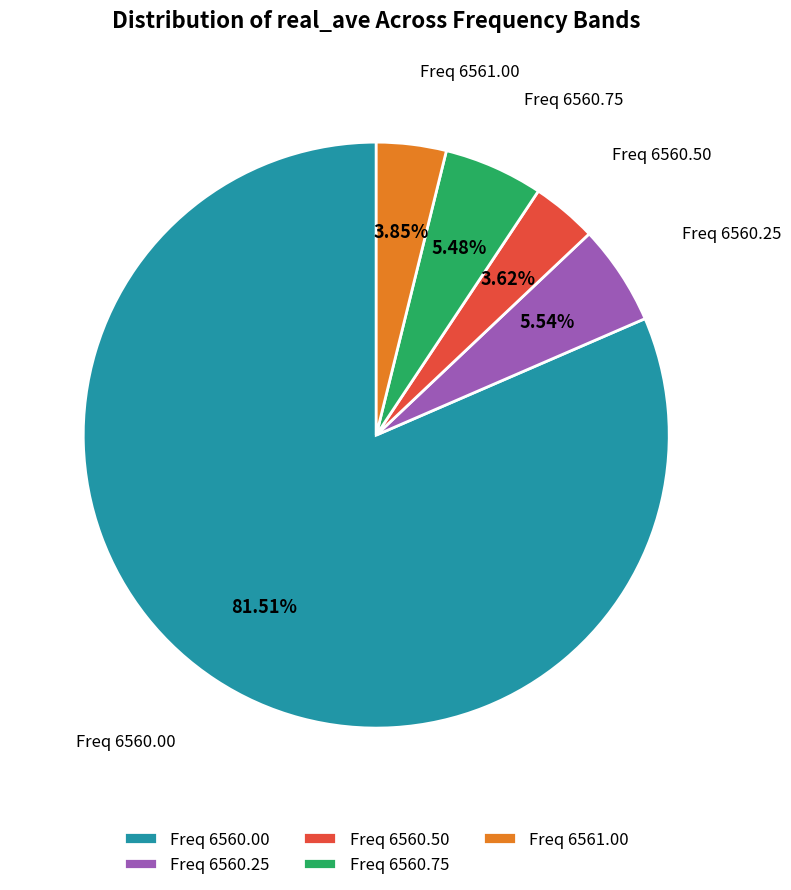

Combined, do Freq 6560.50 and Freq 6560.75 account for over 50%?

No